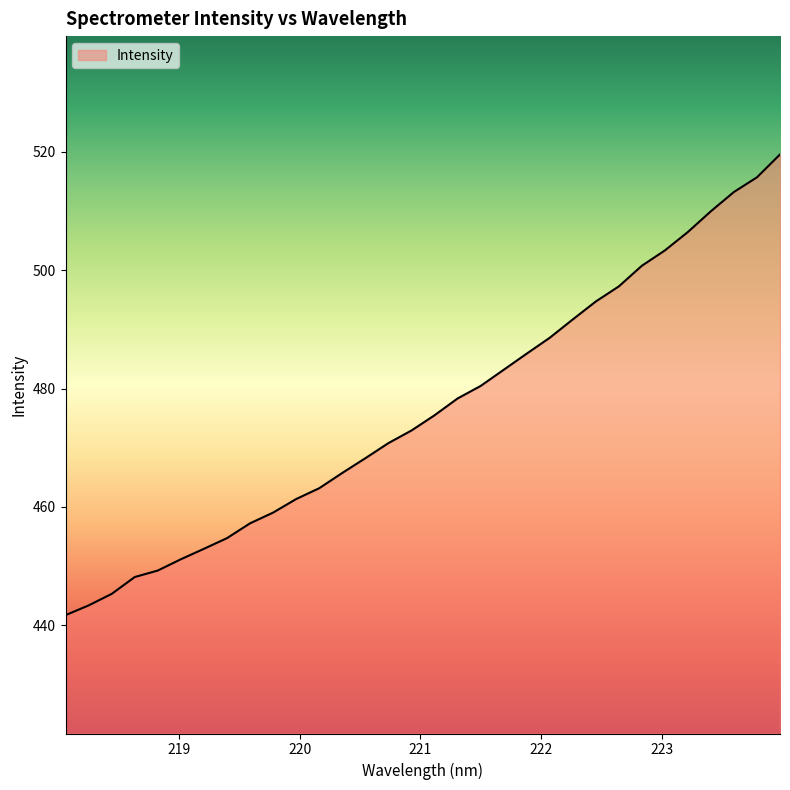

What is the minimum value shown in the chart?

441.7